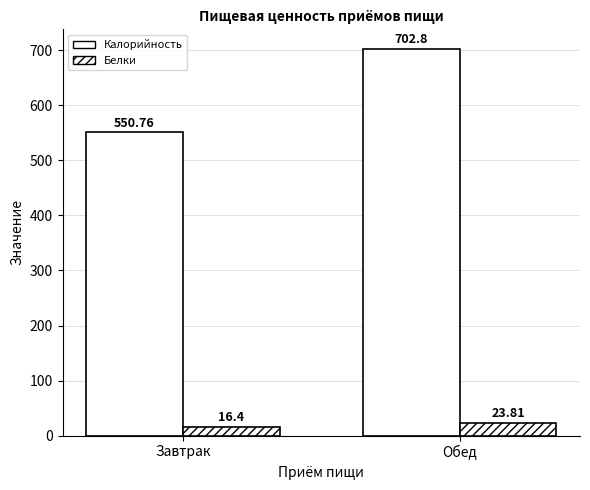

What is the greatest value displayed?

702.8